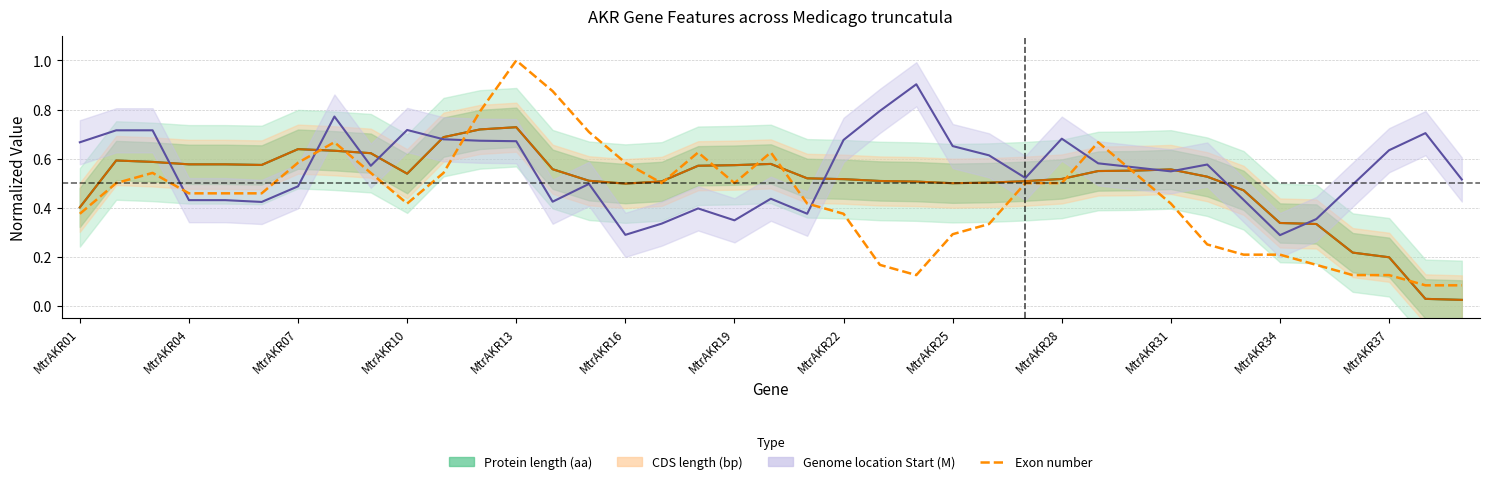

Where is Protein length (aa) nearest to the value 0?

38